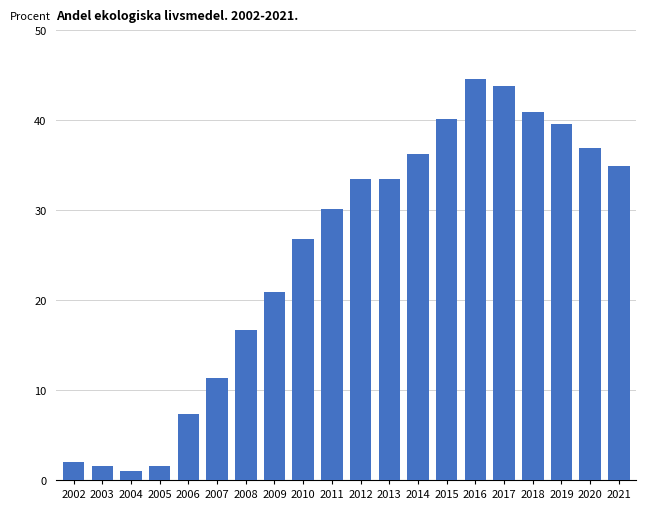

What is the value of the 15th bar from the left?

44.6